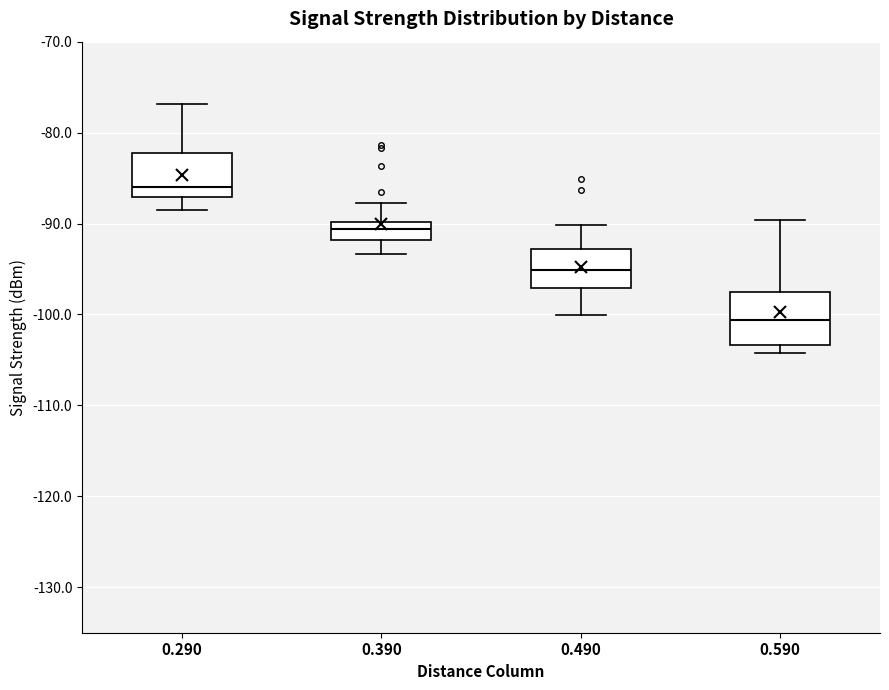

Reading left to right, read every box against the y-axis: the position of its median line, the range the box covers, and the ends of its whiskers. The values are not printed on the chart, so give them approximately, as read against the axis.

0.290: median -86, box -87 to -82, whiskers -88 to -77
0.390: median -91, box -92 to -90, whiskers -93 to -88
0.490: median -95, box -97 to -93, whiskers -100 to -90
0.590: median -101, box -103 to -97, whiskers -104 to -90